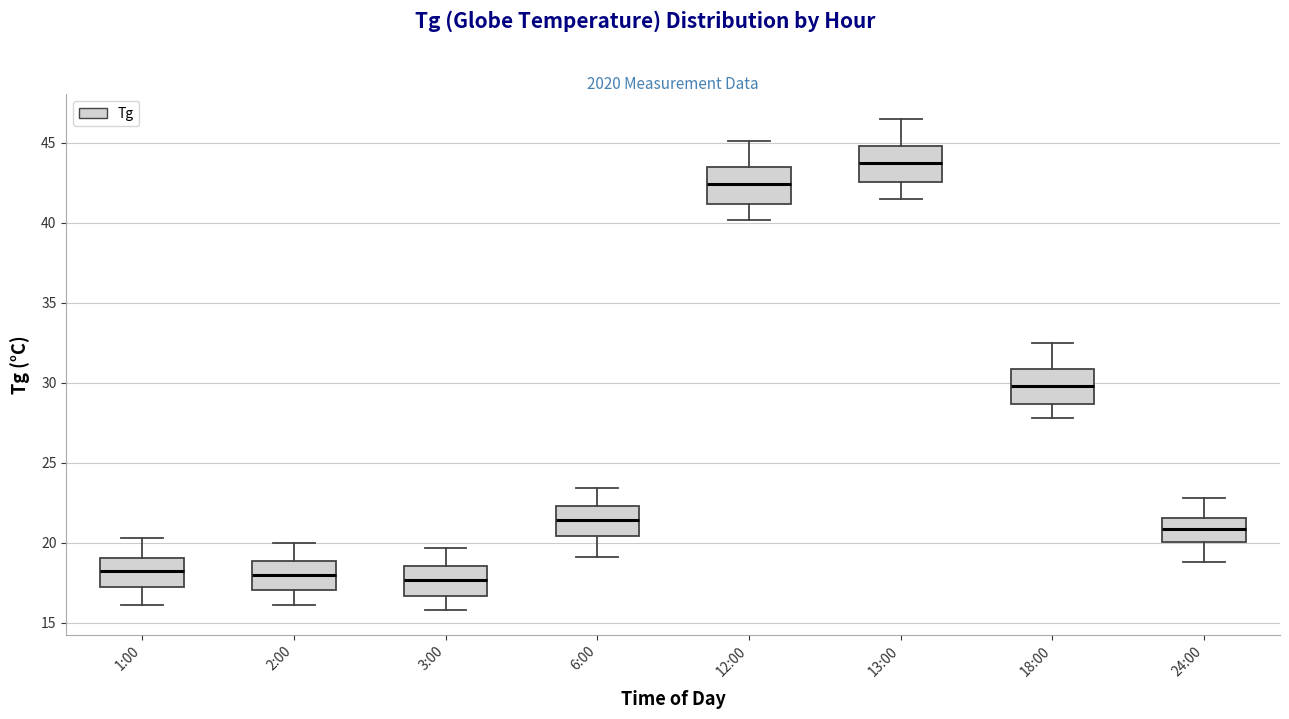

Reading left to right, transcribe this box plot: for each box, give where its median line is, the range the box spans, and where its two whiskers end, as read against the y-axis. The values are not printed on the chart, so give them approximately, as read against the axis.

1:00: median 18.5, box 17.0 to 19.0, whiskers 16.0 to 20.5
2:00: median 18.0, box 17.0 to 19.0, whiskers 16.0 to 20.0
3:00: median 17.5, box 16.5 to 18.5, whiskers 16.0 to 19.5
6:00: median 21.5, box 20.5 to 22.5, whiskers 19.0 to 23.5
12:00: median 42.5, box 41.0 to 43.5, whiskers 40.0 to 45.0
13:00: median 44.0, box 42.5 to 45.0, whiskers 41.5 to 46.5
18:00: median 30.0, box 28.5 to 31.0, whiskers 28.0 to 32.5
24:00: median 21.0, box 20.0 to 21.5, whiskers 19.0 to 23.0